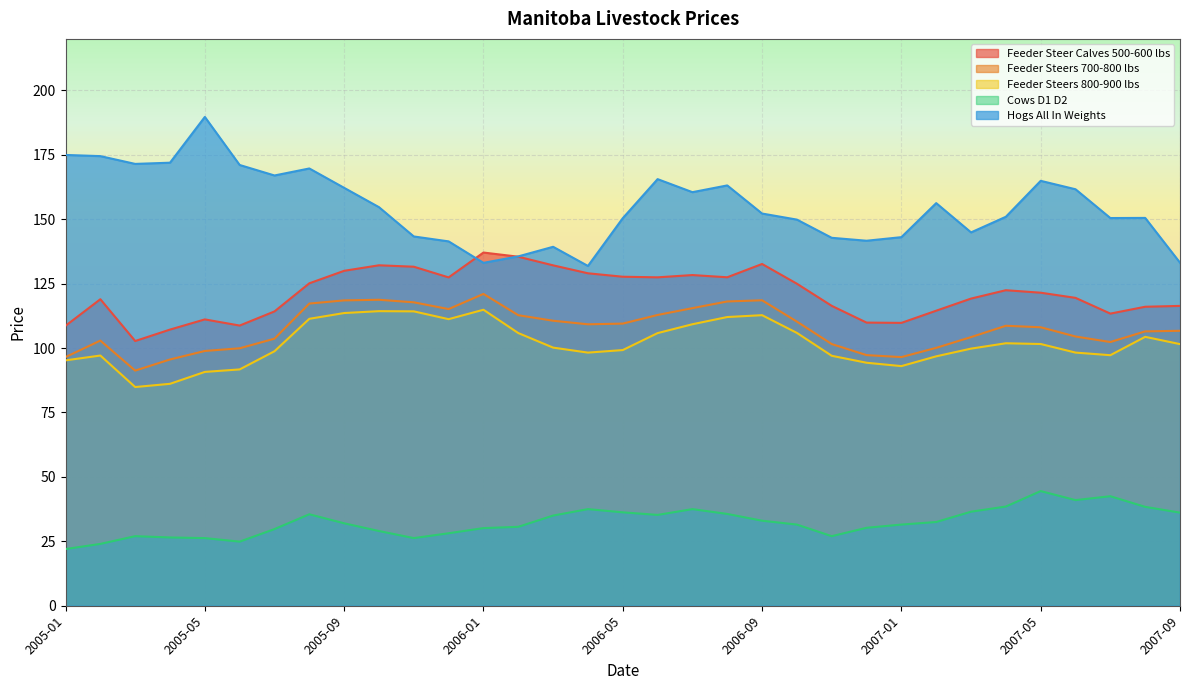

At which label is Cows D1 D2 closest to 33?

2006-09